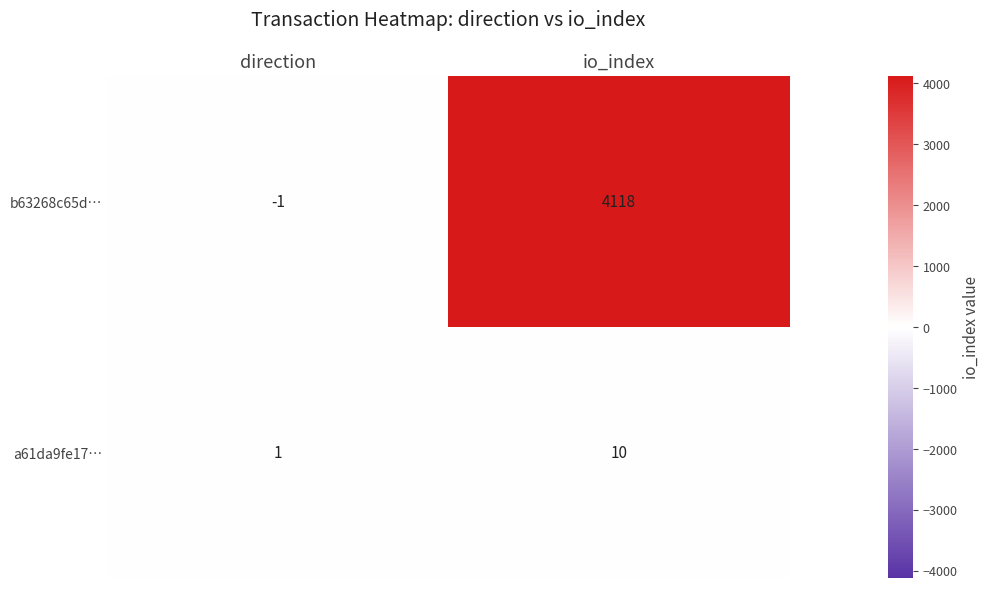

What is the maximum value shown in the chart?

4118